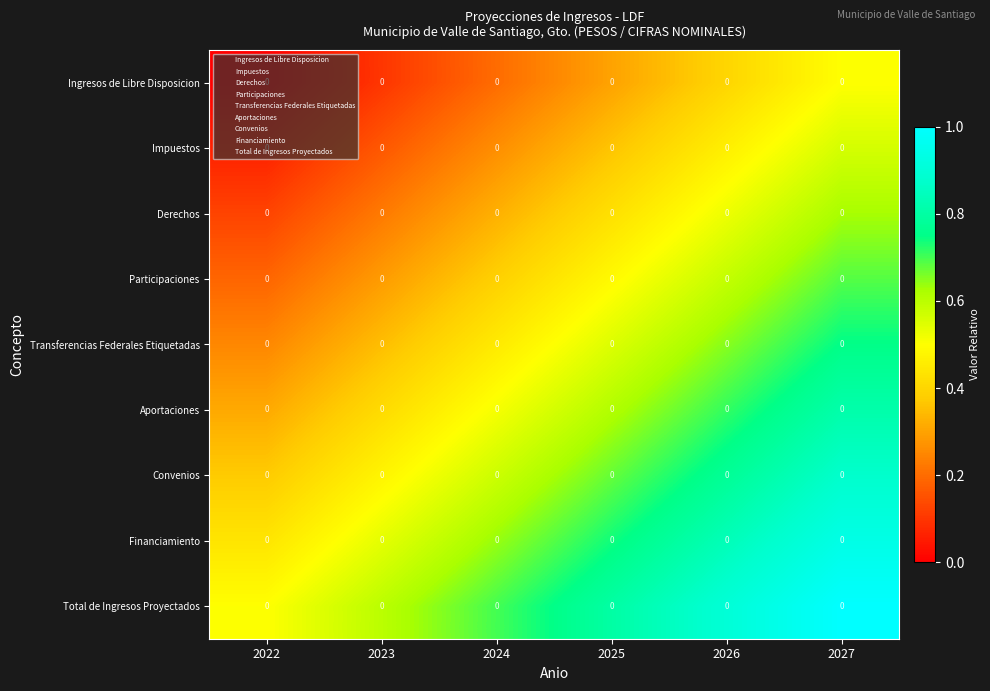

At which label does Derechos reach its minimum?

2022